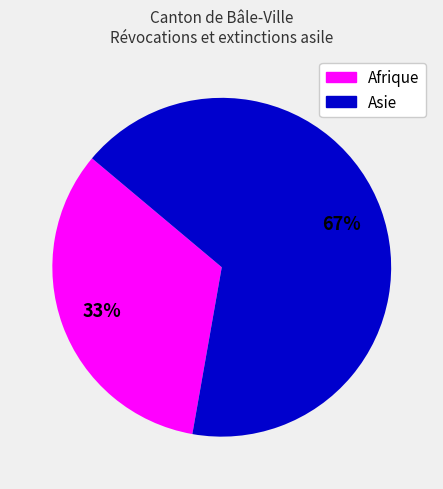

To the nearest percent, what is the average slice percentage?

50%